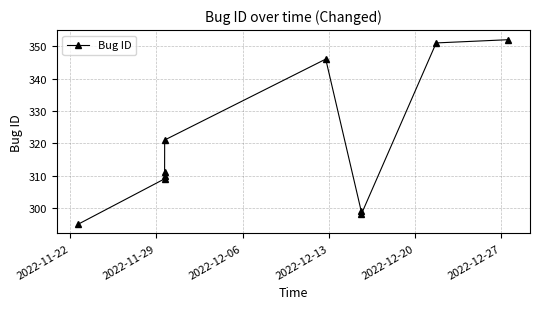

True or false: there are more than 0 points higher than both neighbors.

True